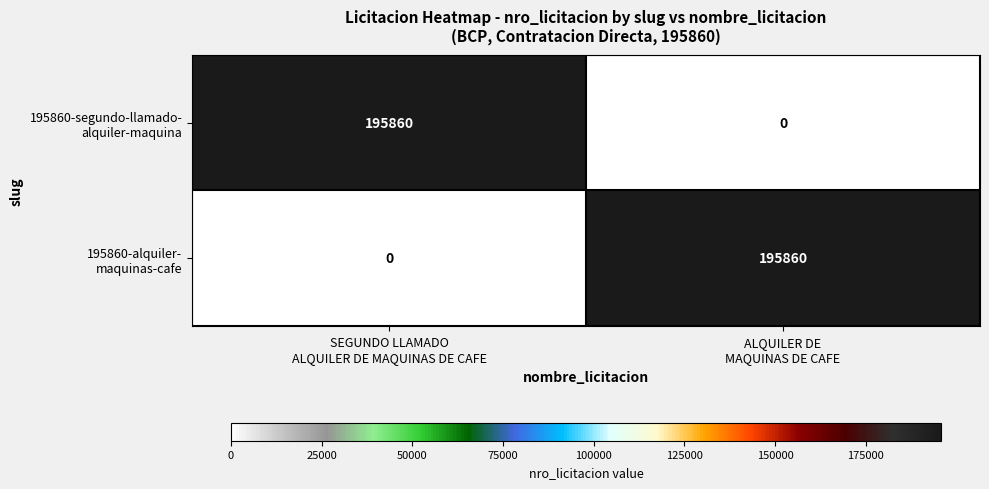

Count the number of data series in this chart.

2